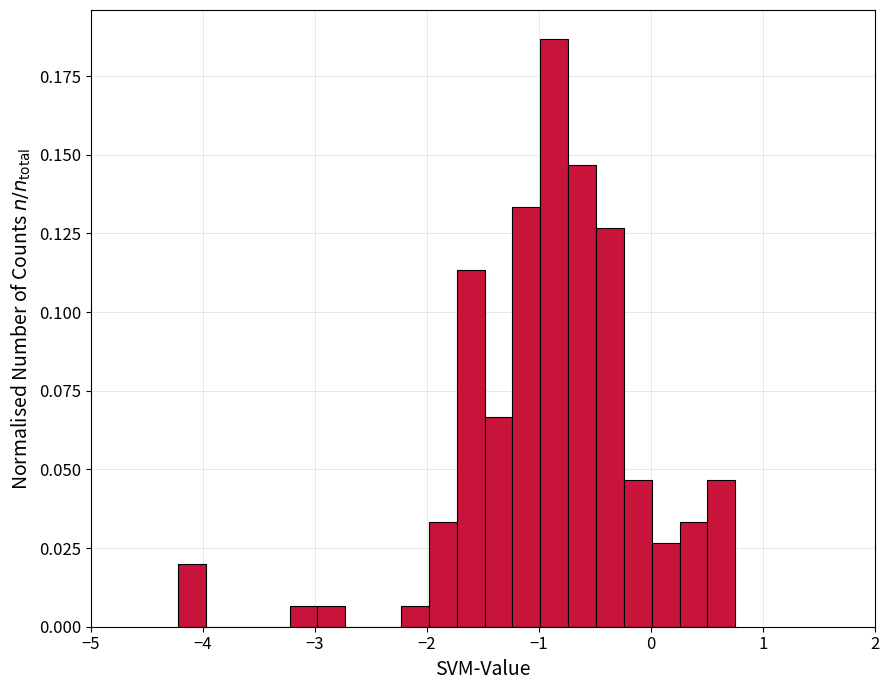

Read against the x-axis, roughly where is the centre of the tallest bar?

-0.9